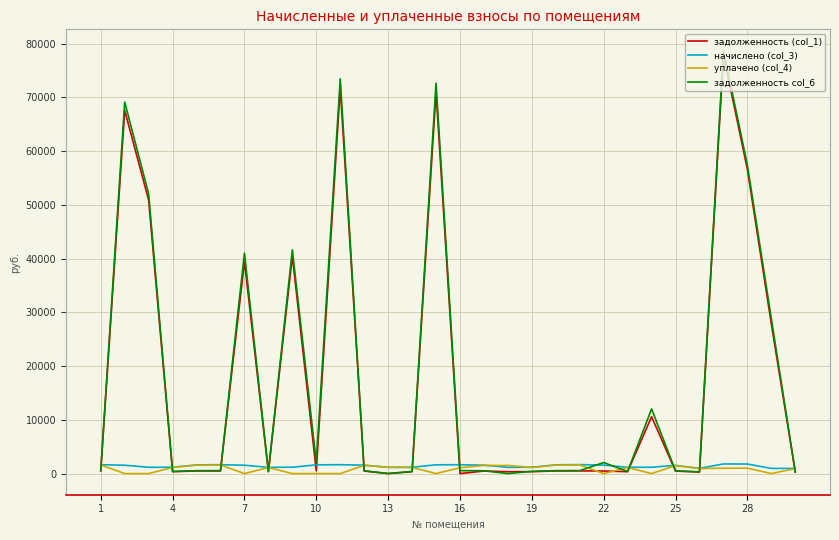

What is the maximum value for начислено (col_3)?

1791.3